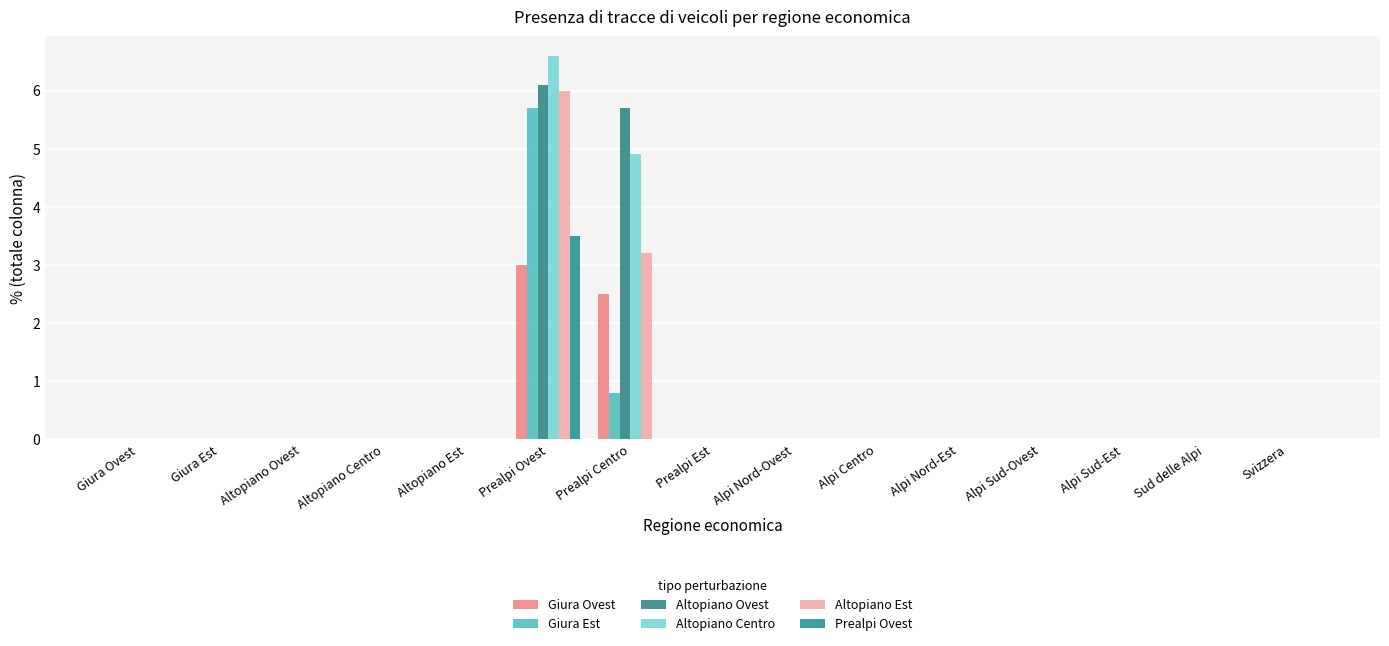

How many groups of bars are there?

15